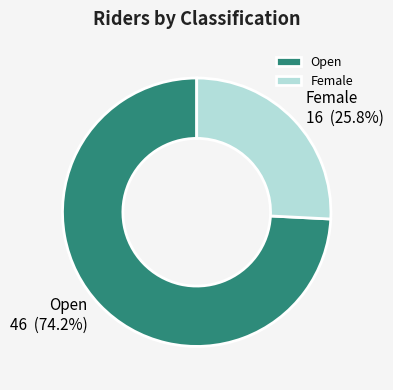

Which category has the smallest portion of the pie?

Female